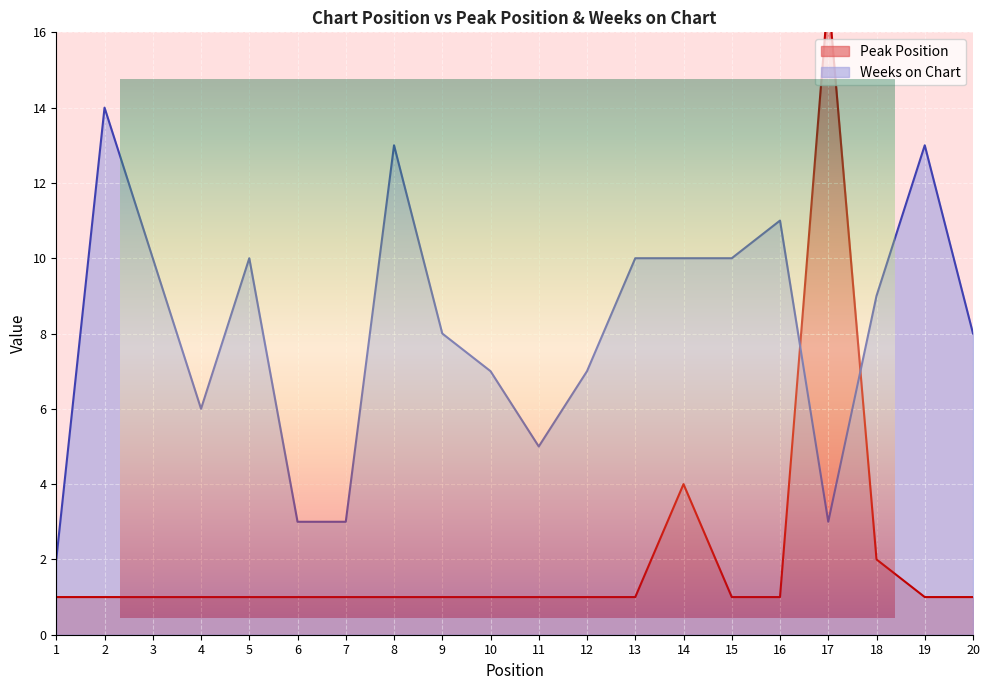

What are all the series names shown in the legend?

Peak Position, Weeks on Chart